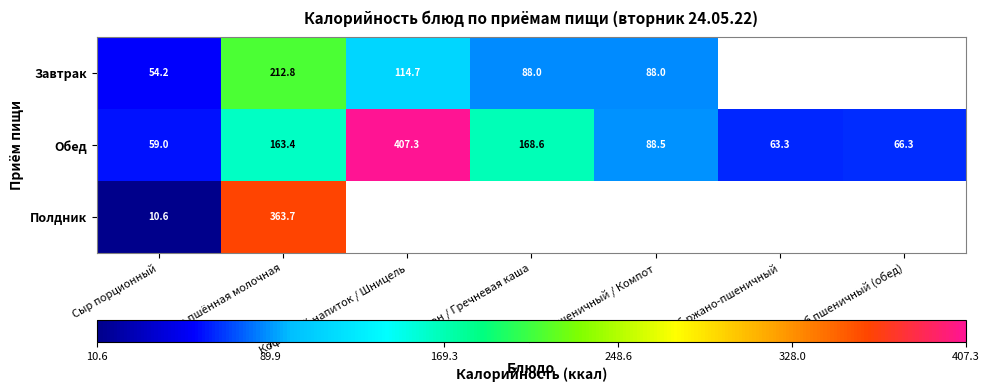

Which category has the highest value in the Обед series?

Кофейный напиток / Шницель